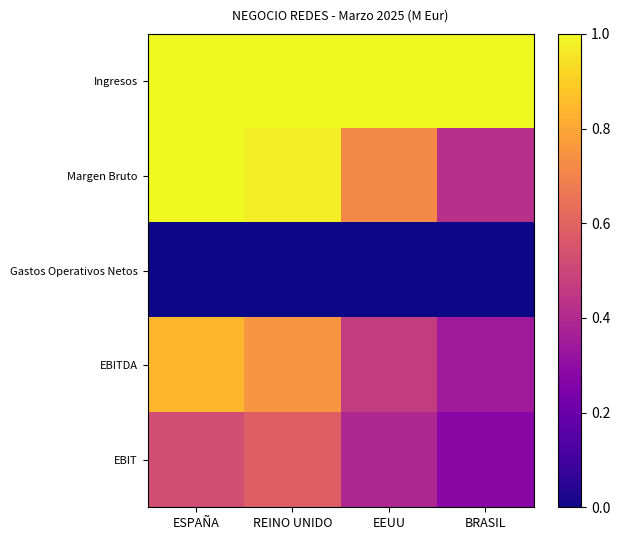

How many distinct data groups are displayed?

5